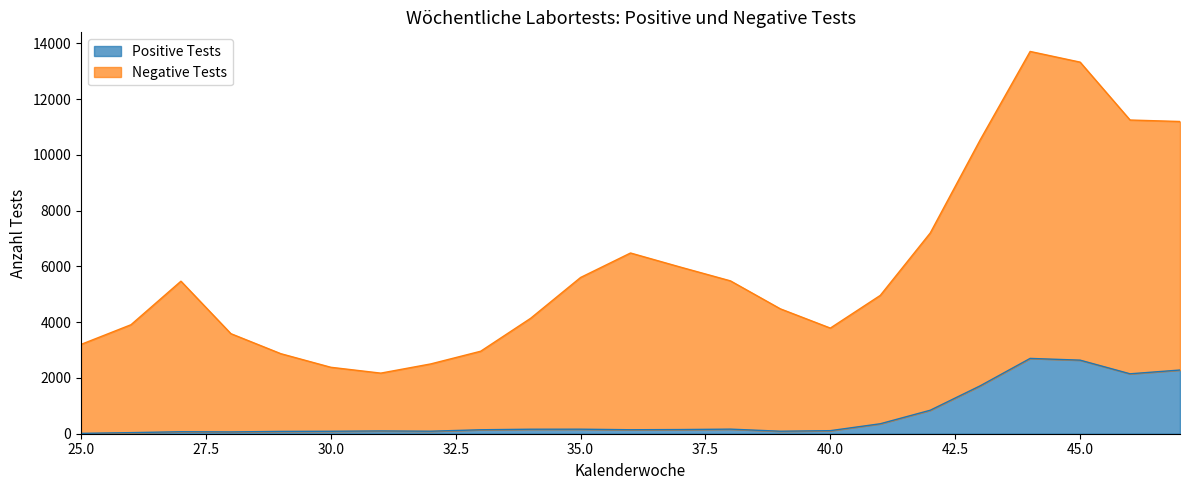

At how many categories does at least one series exceed 6241?

7